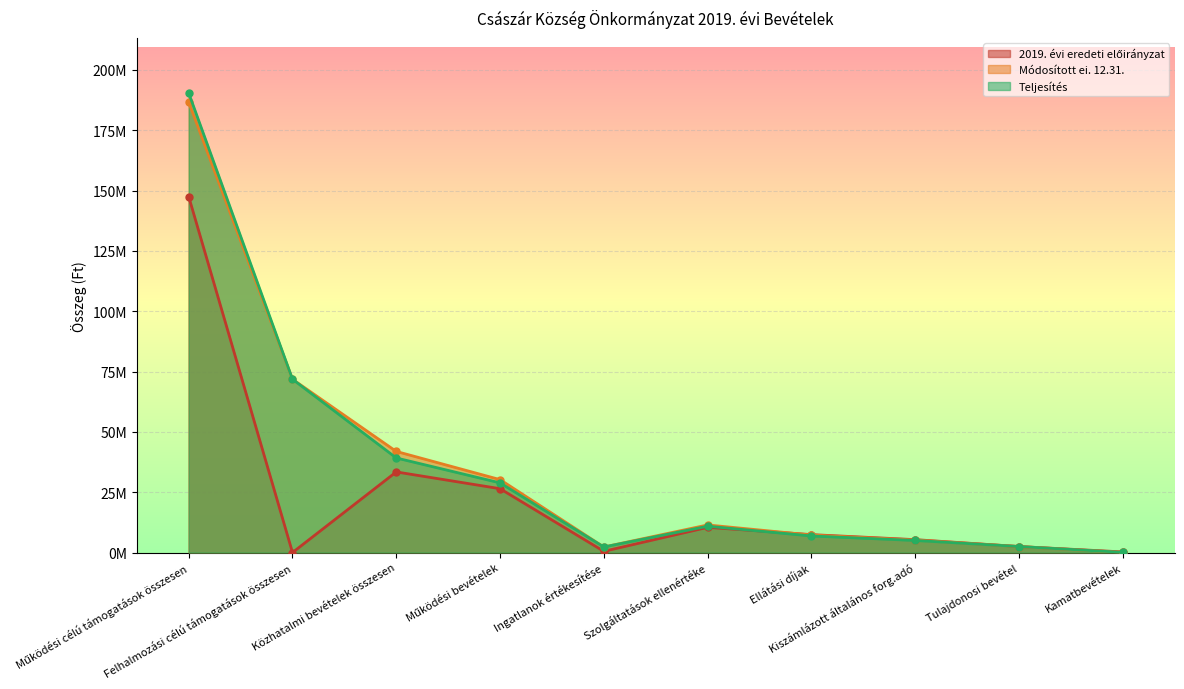

True or false: Módosított ei. 12.31. and Teljesítés intersect in this chart.

False